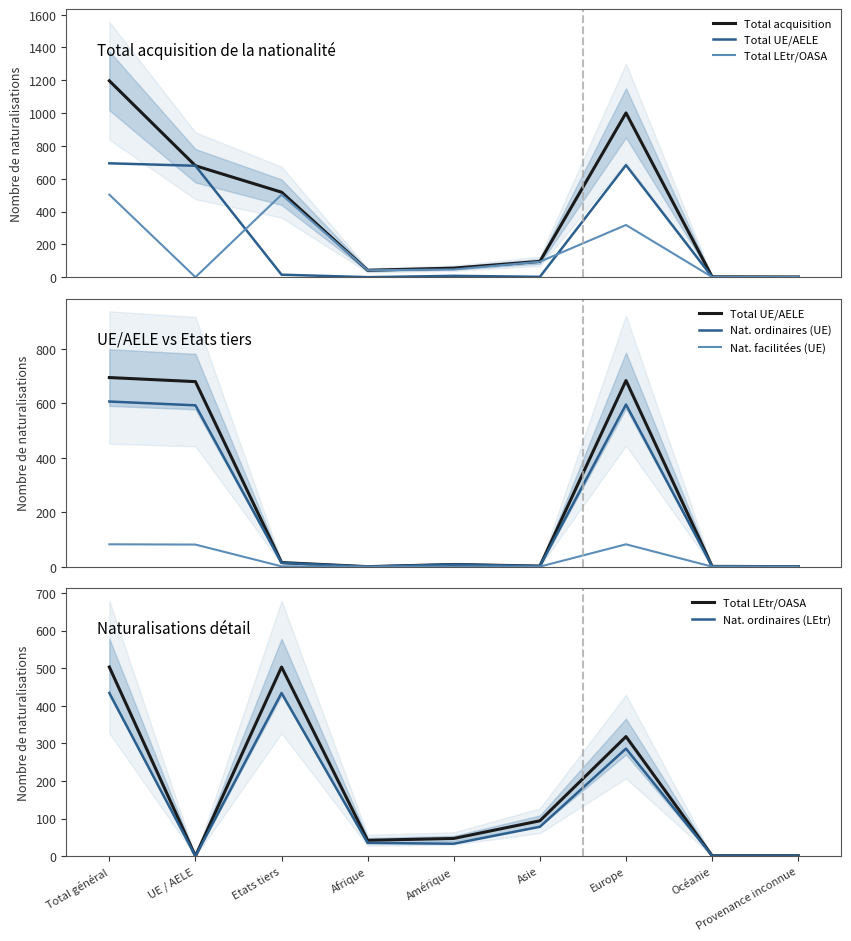

Is it true that Total UE/AELE equals 0 at Provenance inconnue?

True